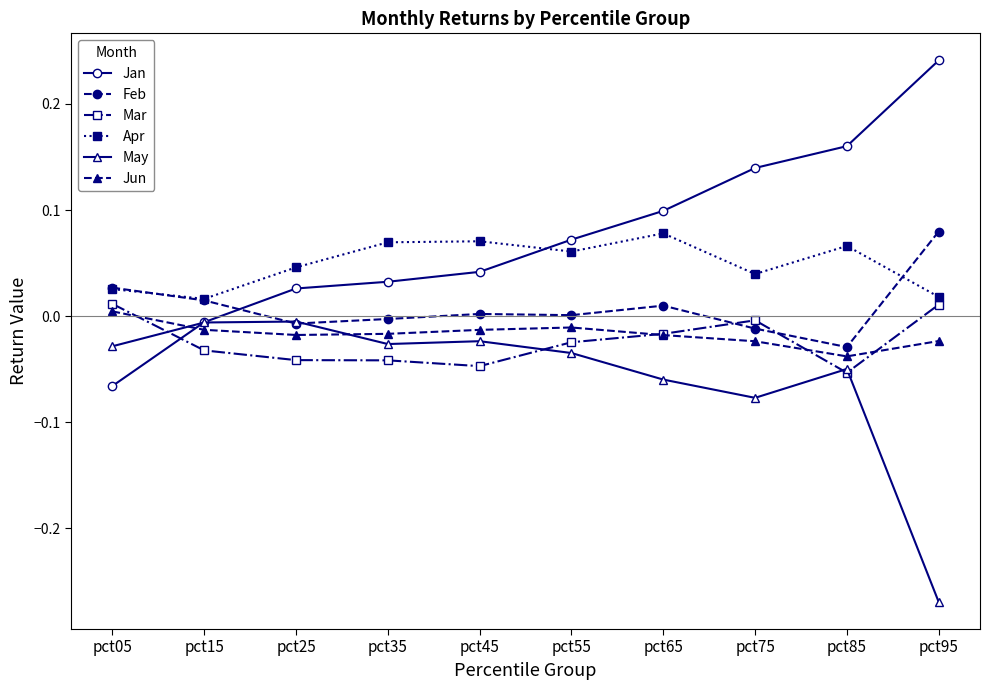

Does the chart have visible grid lines?

No